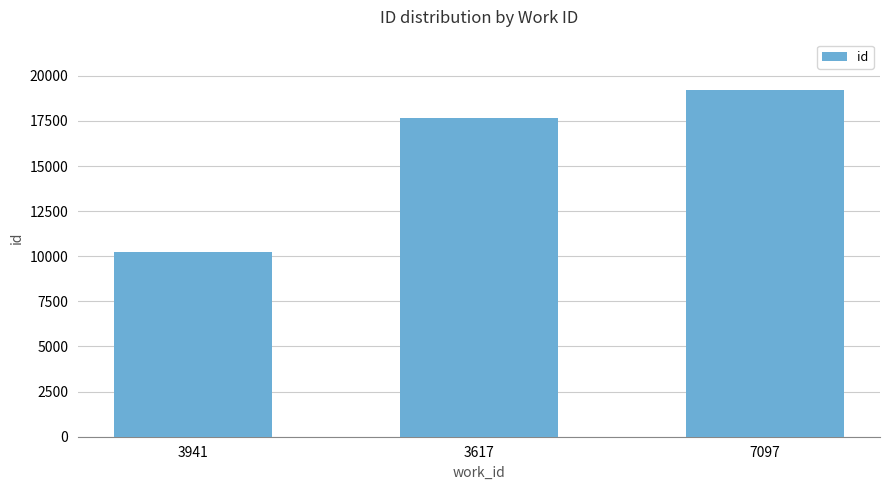

Where is the data nearest to the value 14706?

3617